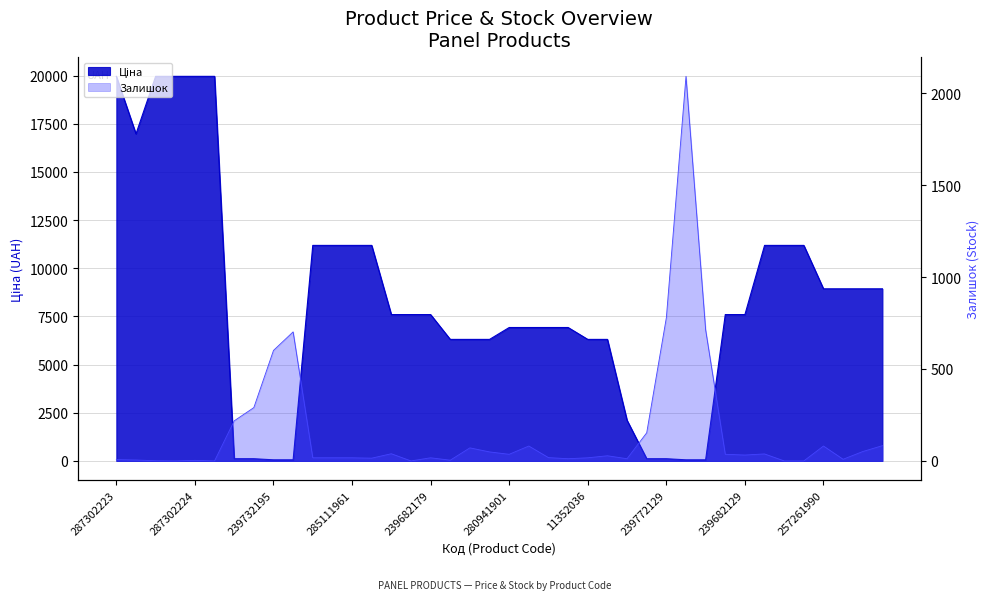

What is the sum of all Залишок values?

6344.0